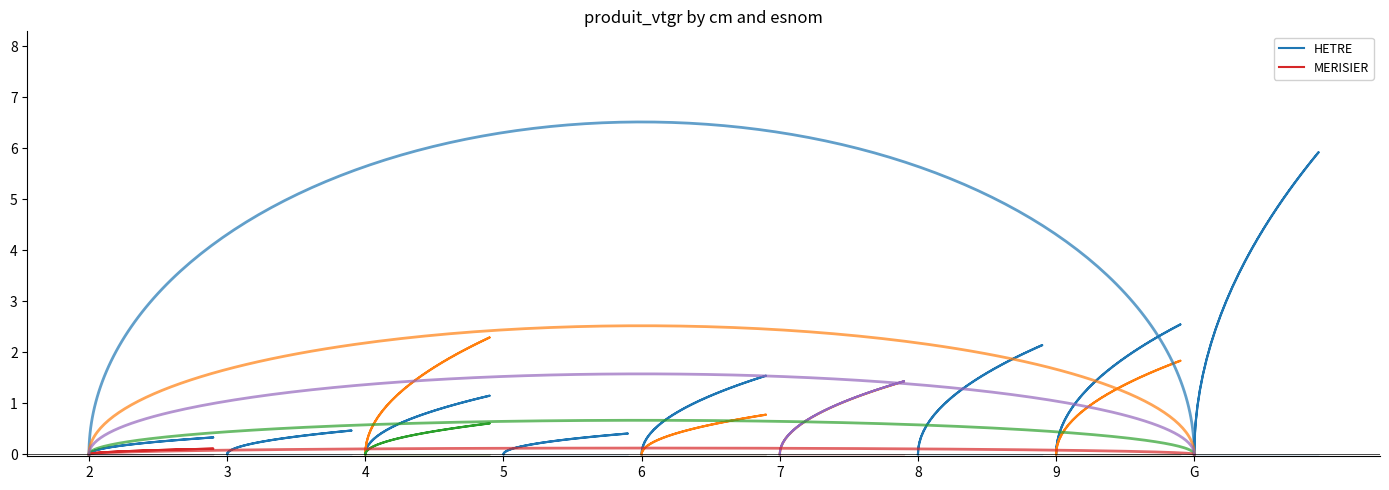

At which label does CHATAIGNIER reach its peak?

4